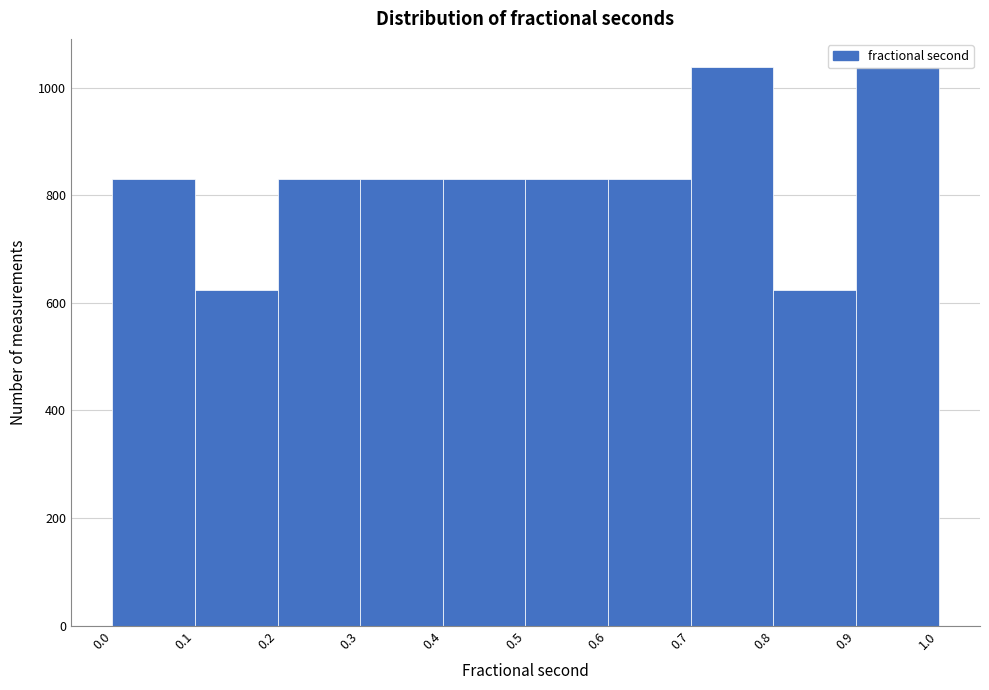

Reading left to right, list every bar in this chart as the range it spans on the x-axis followed by its height. The values are not printed on the chart, so give them approximately, as read against the axis.

0.0 to 0.1: 840
0.1 to 0.2: 620
0.2 to 0.3: 840
0.3 to 0.4: 840
0.4 to 0.5: 840
0.5 to 0.6: 840
0.6 to 0.7: 840
0.7 to 0.8: 1040
0.8 to 0.9: 620
0.9 to 1.0: 1040